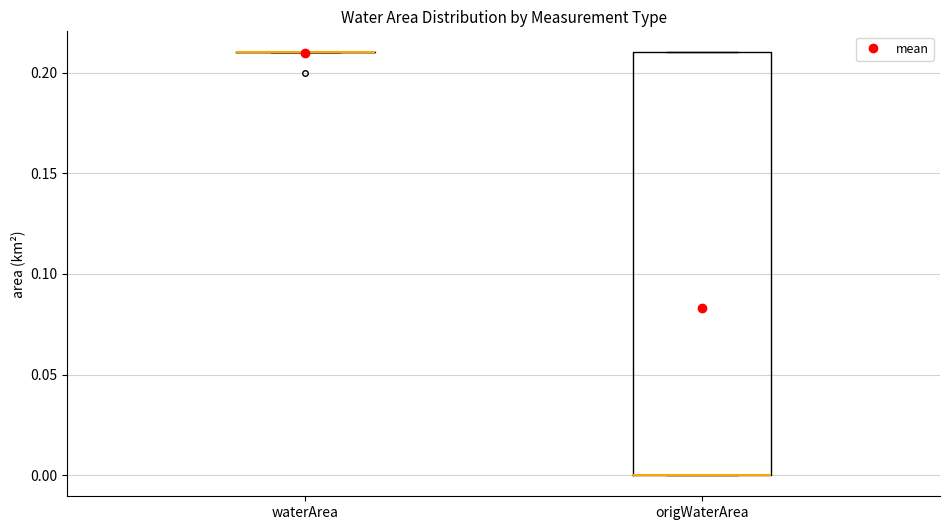

Reading left to right, transcribe this box plot: for each box, give where its median line is, the range the box spans, and where its two whiskers end, as read against the y-axis. The values are not printed on the chart, so give them approximately, as read against the axis.

waterArea: box collapsed to a line at 0.21, whiskers 0.21 to 0.21
origWaterArea: median 0.00 (drawn on the box's lower edge), box 0.00 to 0.21, whiskers 0.00 to 0.21